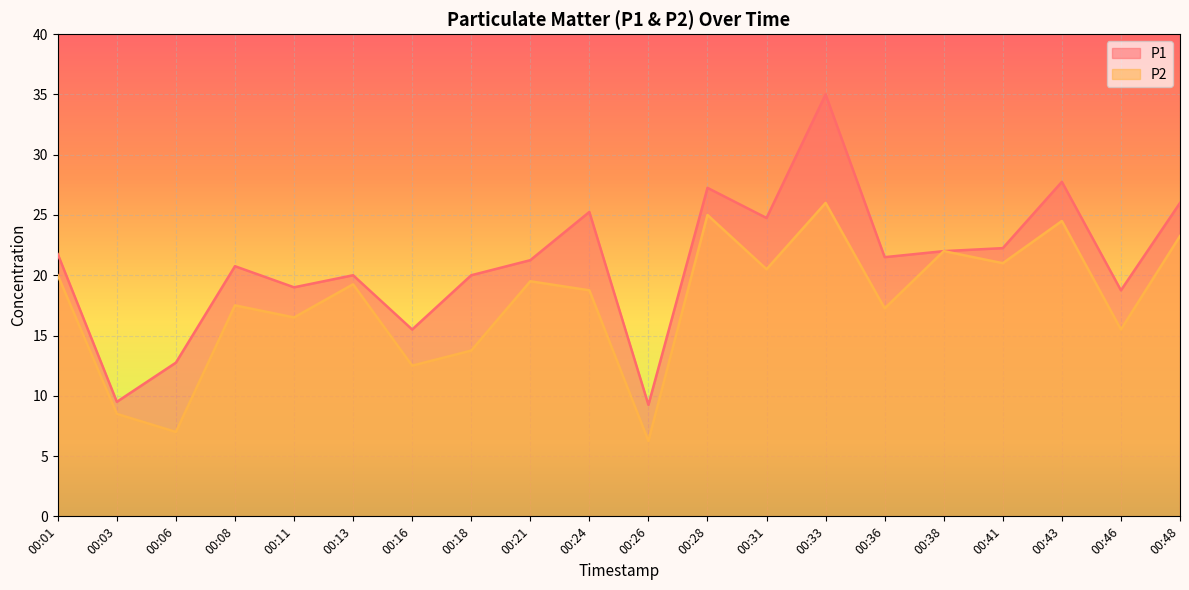

Does the chart display data point markers on the line(s)?

No